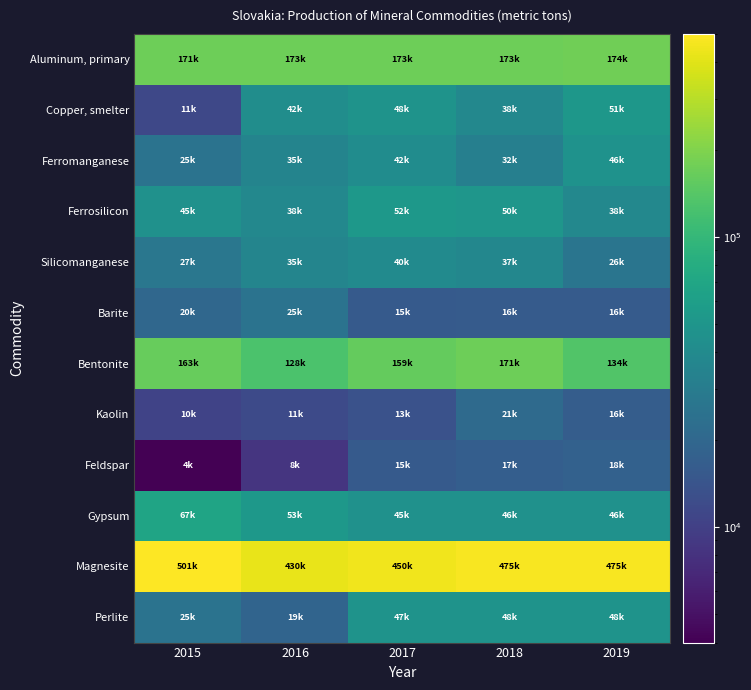

Reading left to right, what are all the values shown in this chart?

Aluminum, primary: 2015=171328	2016=173643	2017=173492	2018=173721	2019=174794
Copper, smelter: 2015=11400	2016=42691	2017=48152	2018=38379	2019=51796
Ferromanganese: 2015=25376	2016=35589	2017=42115	2018=32364	2019=46513
Ferrosilicon: 2015=45961	2016=38030	2017=52436	2018=50392	2019=38060
Silicomanganese: 2015=27036	2016=35719	2017=40265	2018=37225	2019=26187
Barite: 2015=20000	2016=25000	2017=15690	2018=16000	2019=16000
Bentonite: 2015=163877	2016=128681	2017=159272	2018=171478	2019=134524
Kaolin: 2015=10502	2016=11923	2017=13584	2018=21209	2019=16620
Feldspar: 2015=4000	2016=8400	2017=15800	2018=17000	2019=18000
Gypsum: 2015=67000	2016=53000	2017=45700	2018=46000	2019=46000
Magnesite: 2015=501200	2016=430900	2017=450000	2018=475000	2019=475000
Perlite: 2015=25000	2016=19000	2017=47510	2018=48000	2019=48000